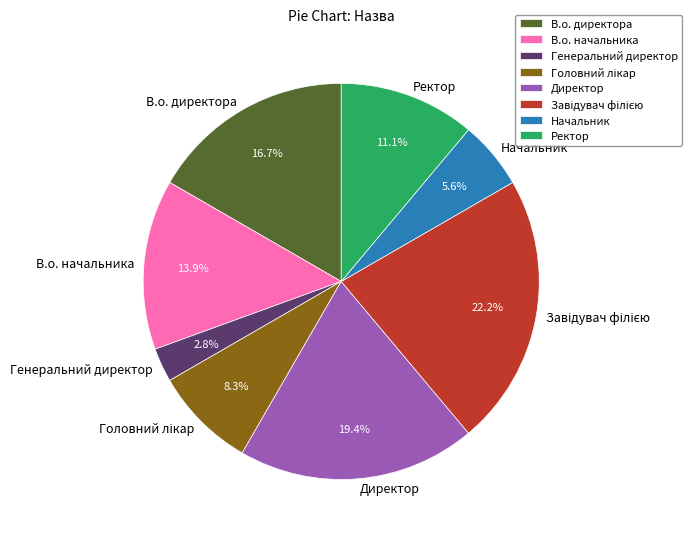

To the nearest percent, what is the difference between the largest and smallest slice percentages?

19%